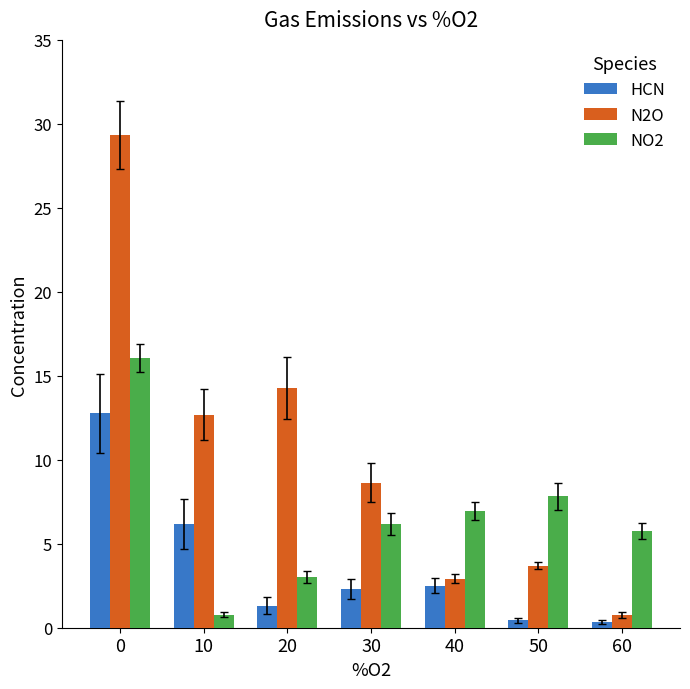

What is the total value across all series at 0?

58.1